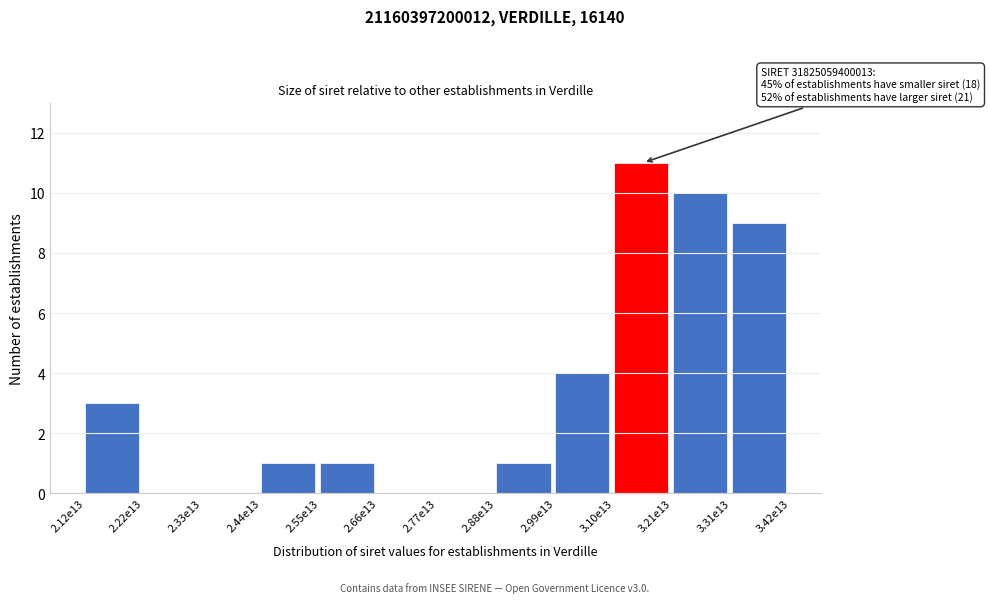

Reading right to left, list all the values displayed in this chart.

3.31e13=9	3.21e13=10	3.10e13=11	2.99e13=4	2.88e13=1	2.77e13=0	2.66e13=0	2.55e13=1	2.44e13=1	2.33e13=0	2.22e13=0	2.12e13=3